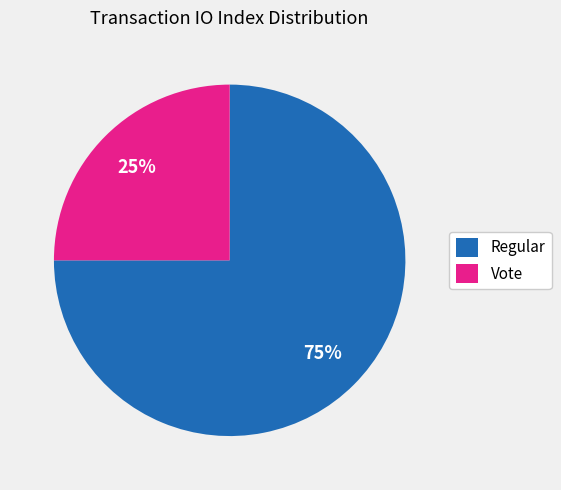

Is it true that Regular is 75% of the pie?

True